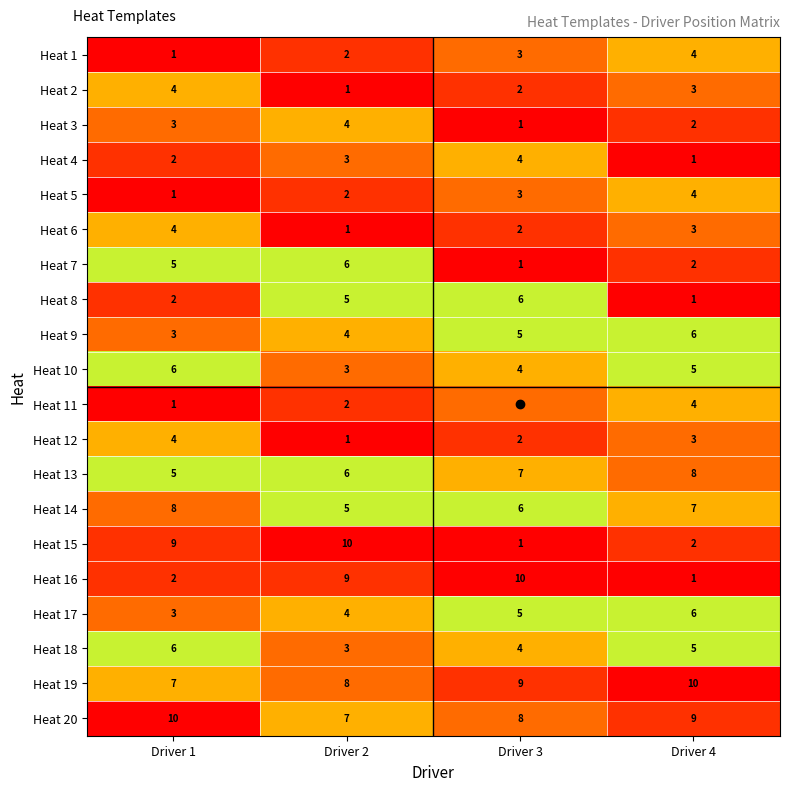

What is the spread (max minus min) of values at Driver 2?

9